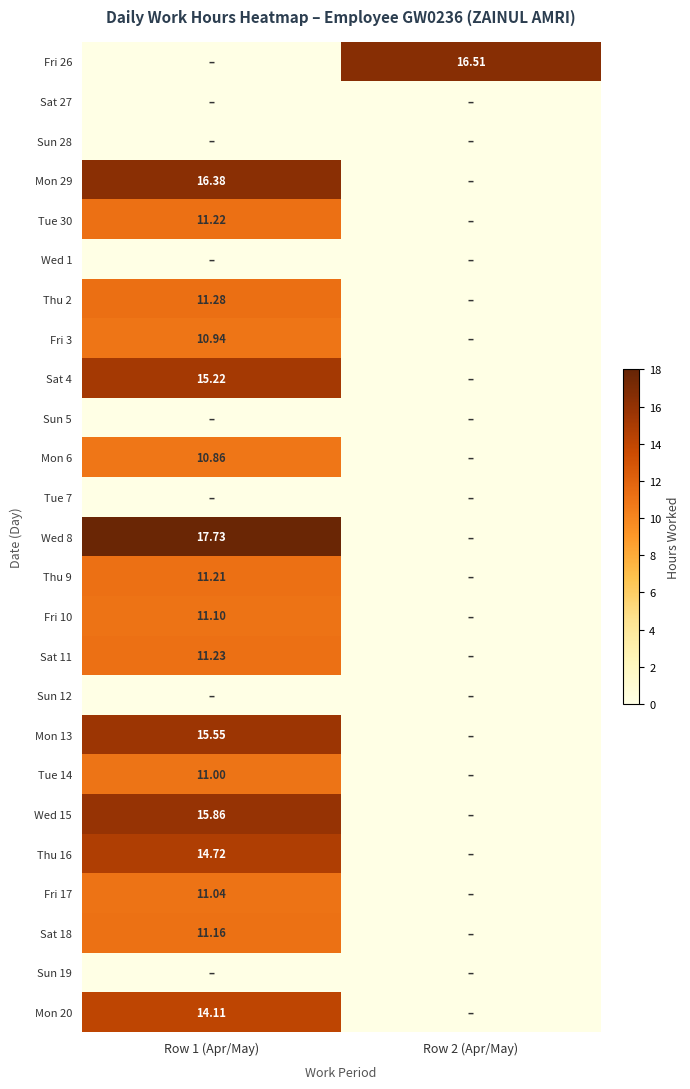

What is the total value across all series at Row 2 (Apr/May)?

16.5